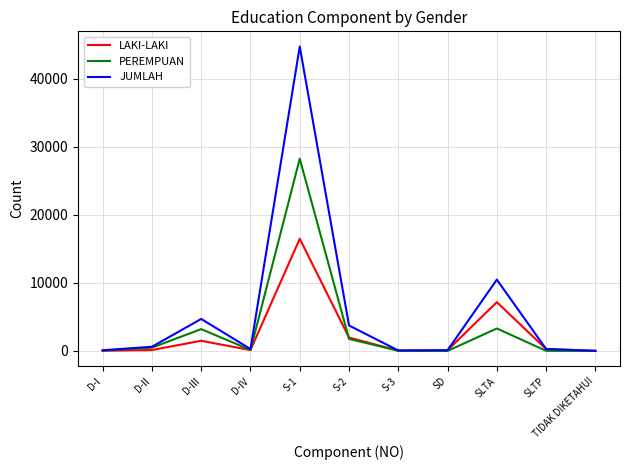

True or false: LAKI-LAKI has more than 1 interior local peaks.

True